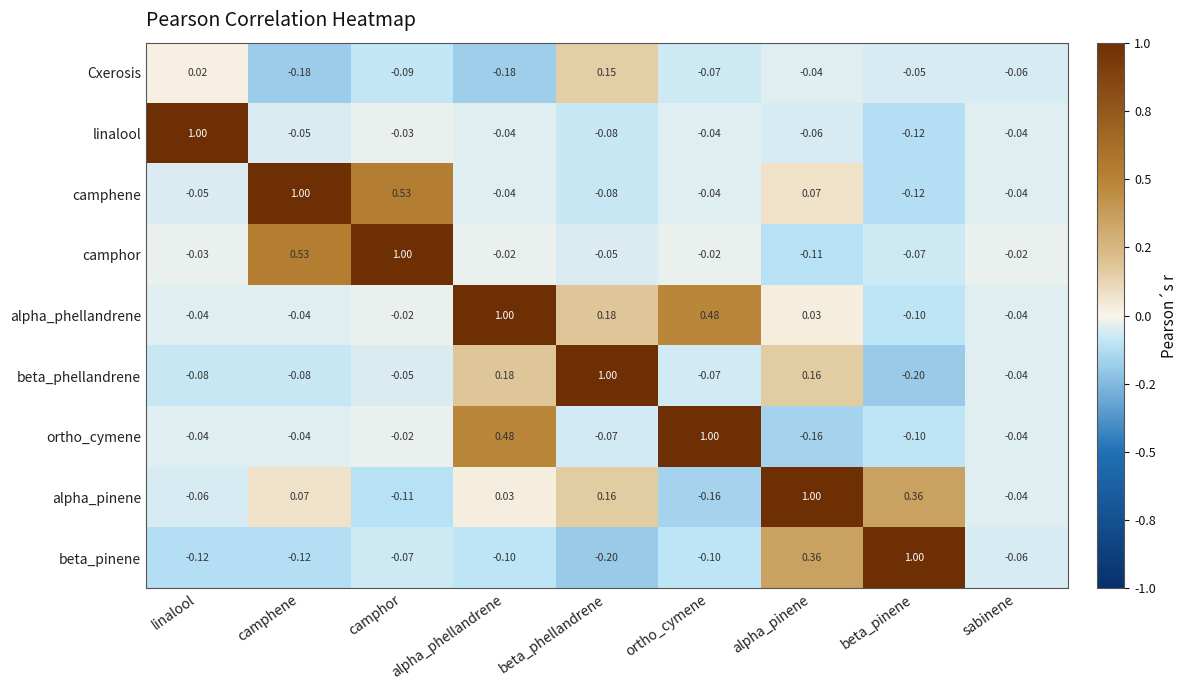

Which category has the highest value in the beta_pinene series?

beta_pinene